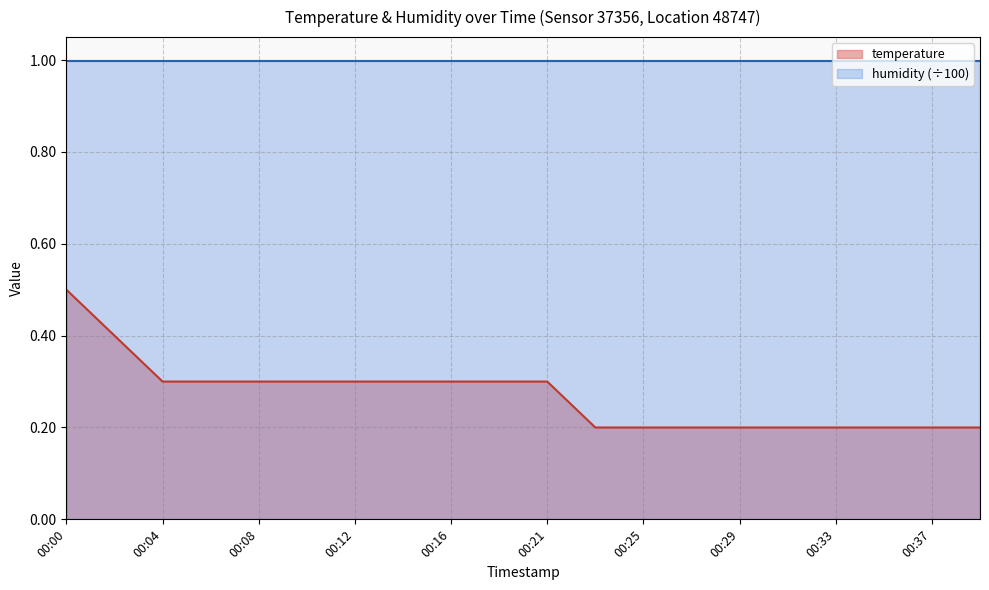

Reading left to right, extract all data points from this chart.

00:00=0.5	00:02=0.4	00:04=0.3	00:06=0.3	00:08=0.3	00:10=0.3	00:12=0.3	00:14=0.3	00:16=0.3	00:19=0.3	00:21=0.3	00:23=0.2	00:25=0.2	00:27=0.2	00:29=0.2	00:31=0.2	00:33=0.2	00:35=0.2	00:37=0.2	00:39=0.2